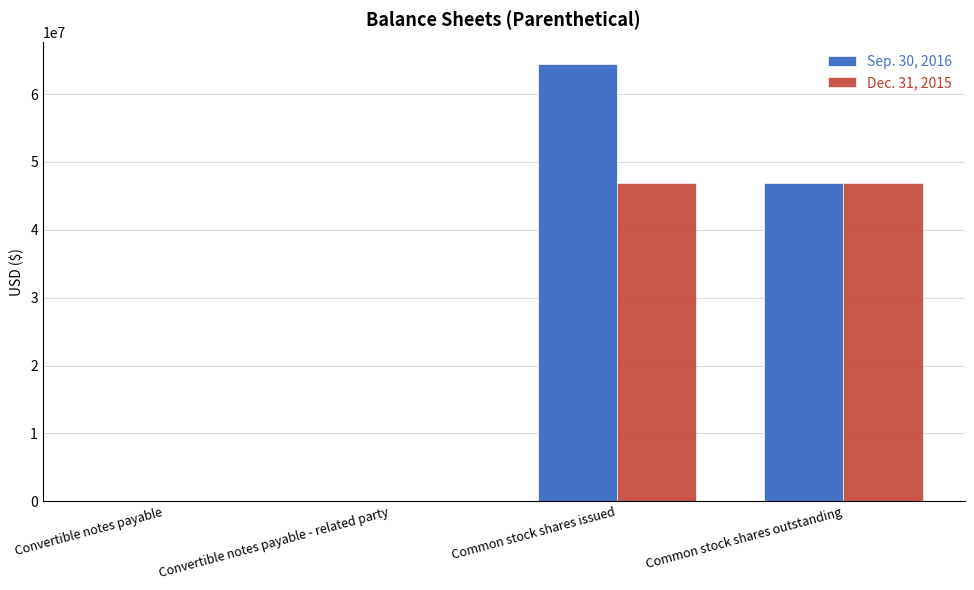

Which category has the highest value across all series?

Common stock shares issued